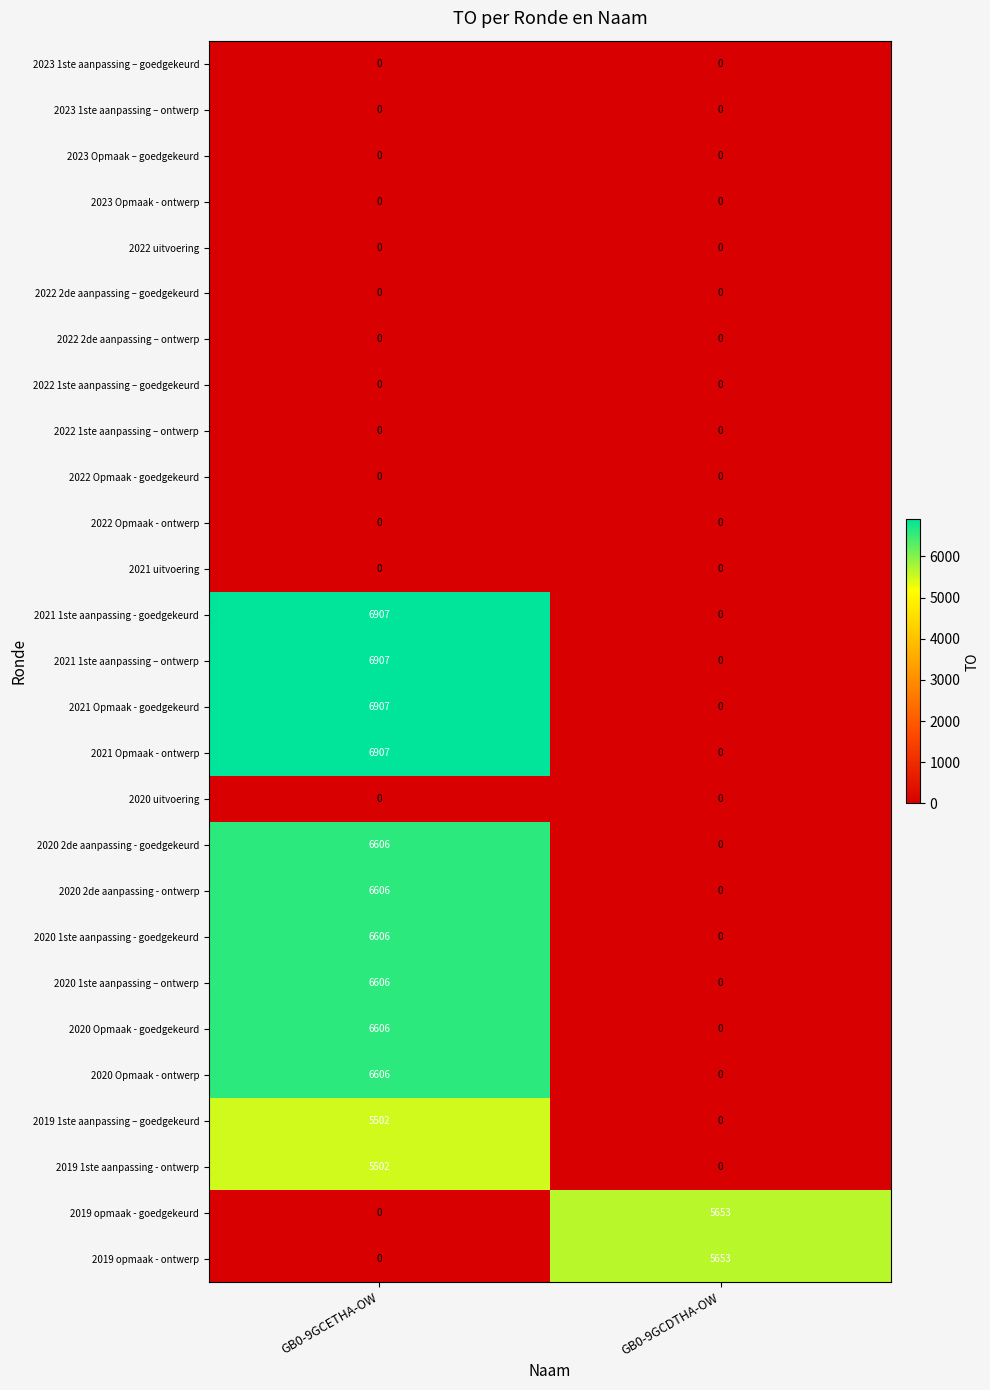

What is the sum of the 2019 opmaak - goedgekeurd values at GB0-9GCDTHA-OW and GB0-9GCETHA-OW?

5653